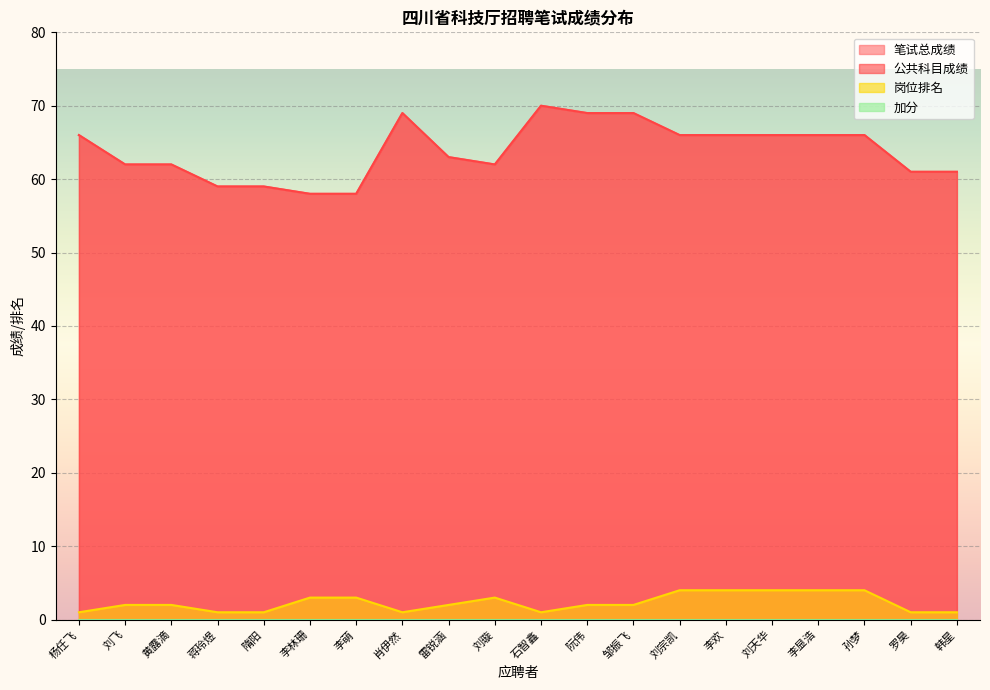

True or false: 公共科目成绩 has more than 0 interior local peaks.

True